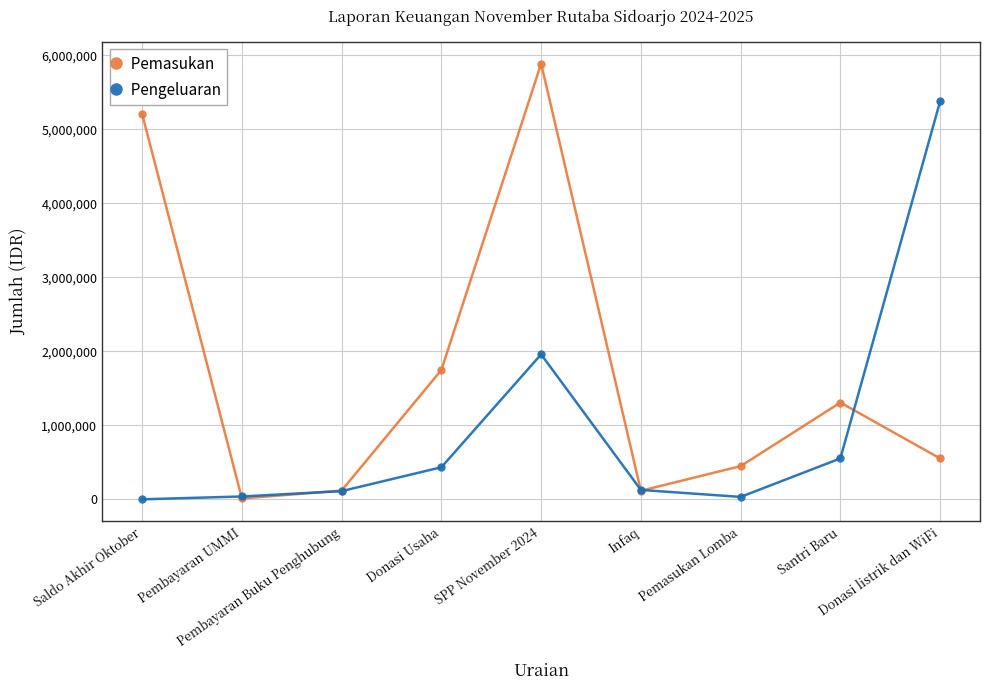

At how many categories does at least one series exceed 3762104?

3